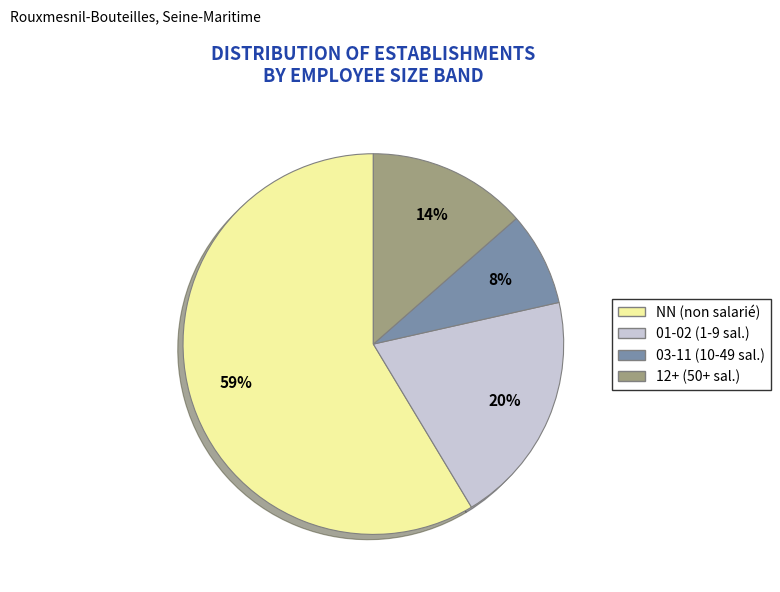

How many slices are in this pie chart?

4